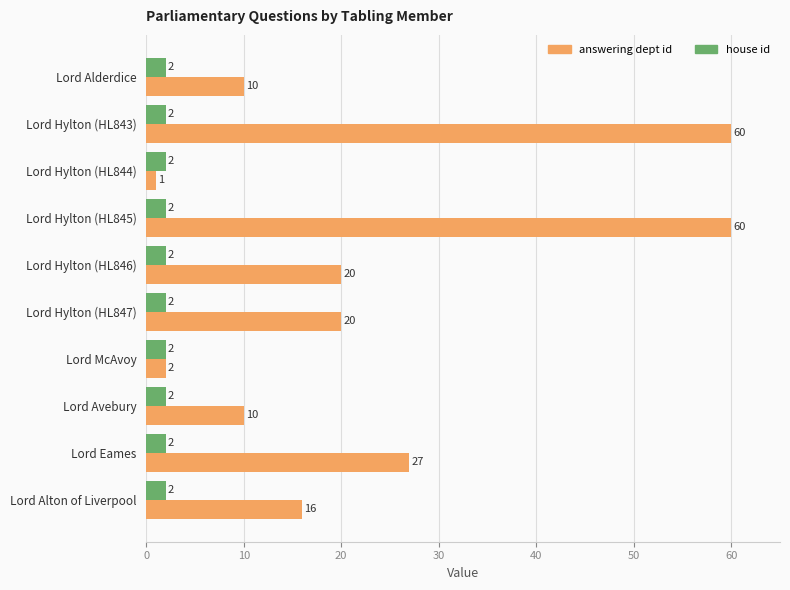

What are all the series names shown in the legend?

answering dept id, house id